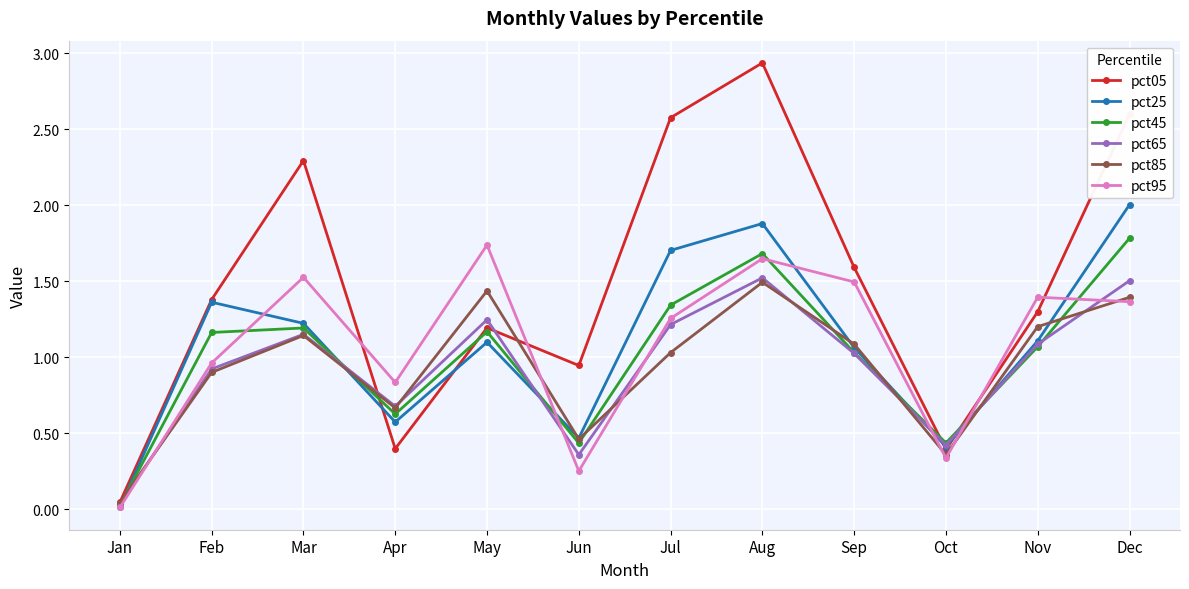

At which category does pct65 reach its first local valley?

Apr